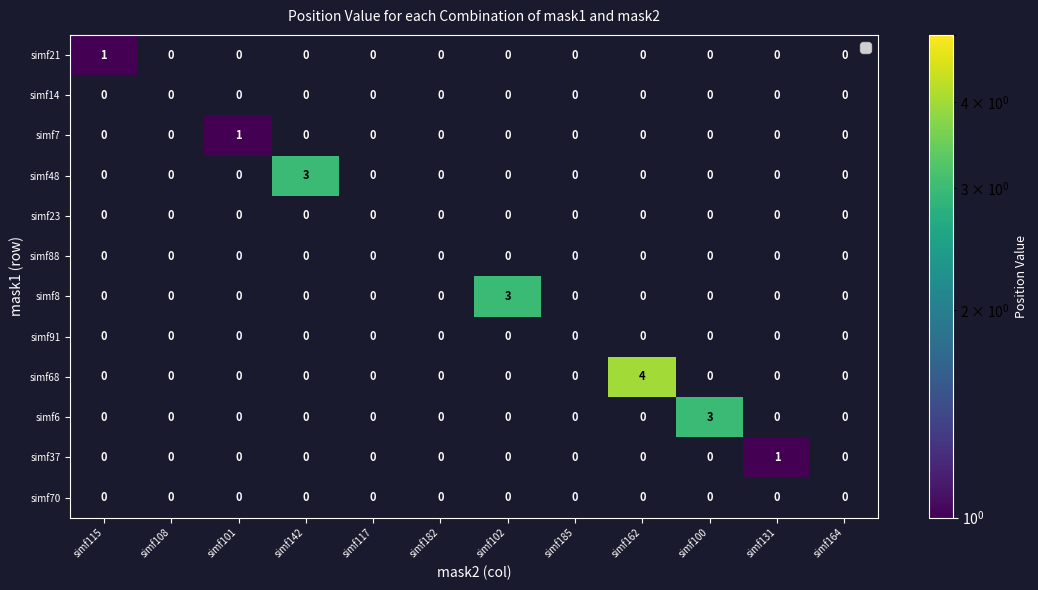

The simf68 series shows -2 at simf142. True or false?

False